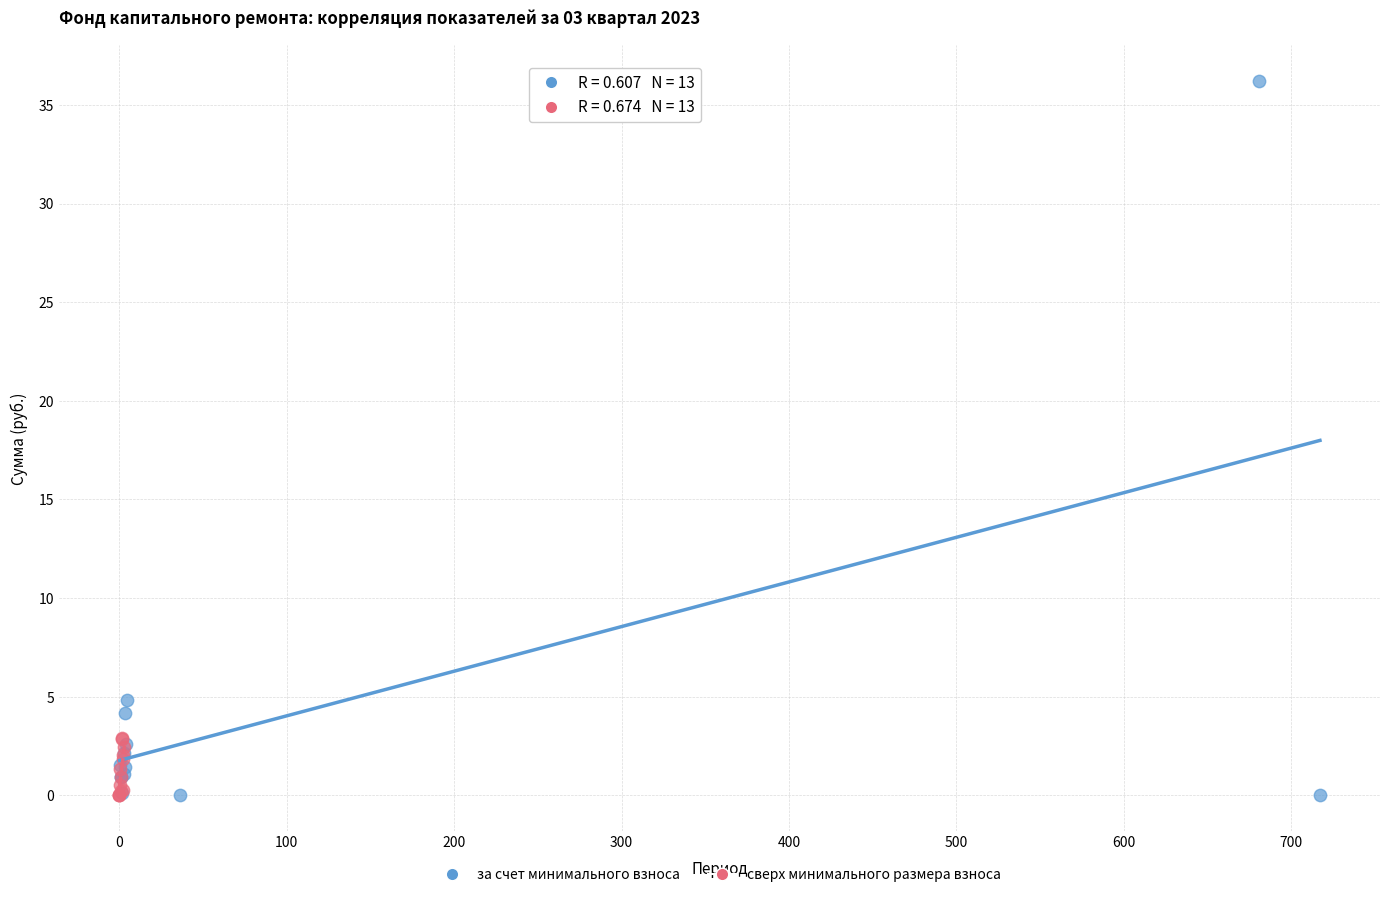

Which series has the largest Y range (max minus min)?

за счет минимального взноса